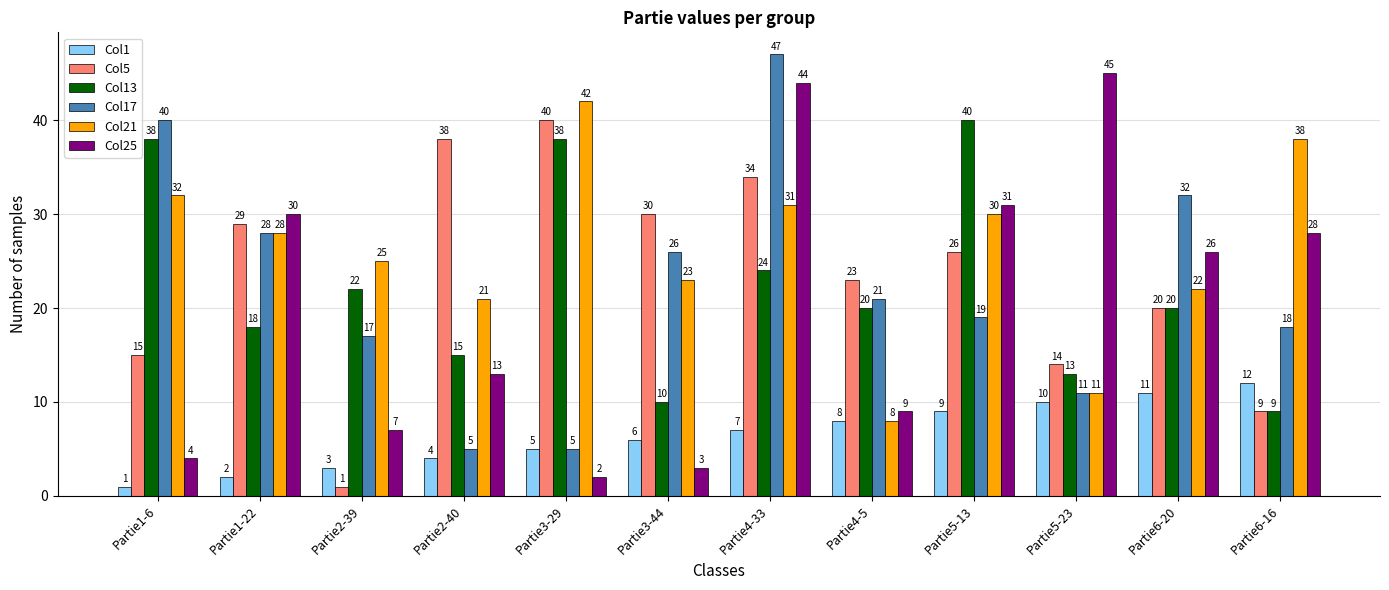

The value of Col25 at Partie6-16 is 28. True or false?

True